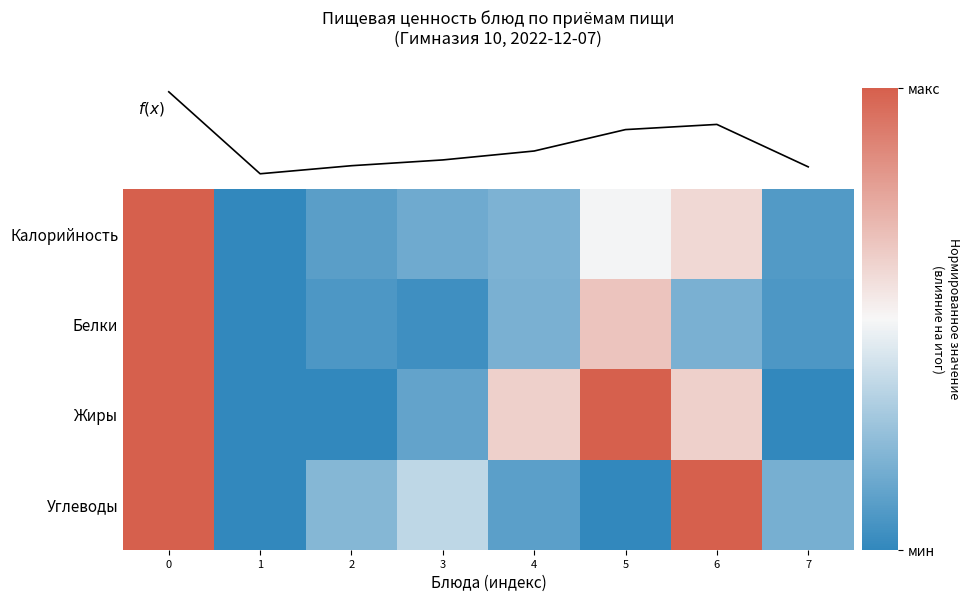

What is the greatest value displayed?

1.0